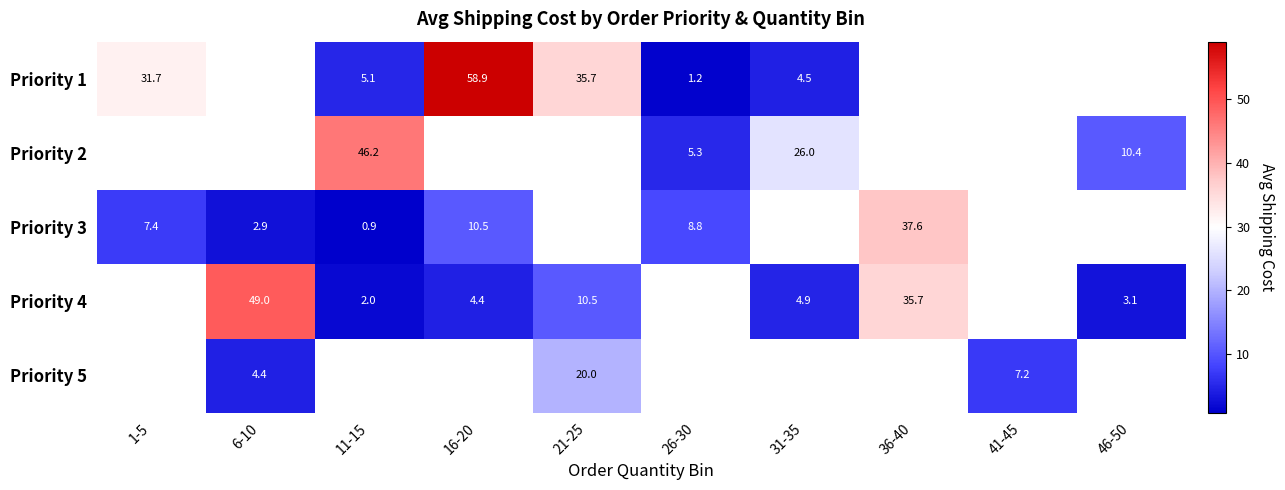

What is the greatest value displayed?

58.9